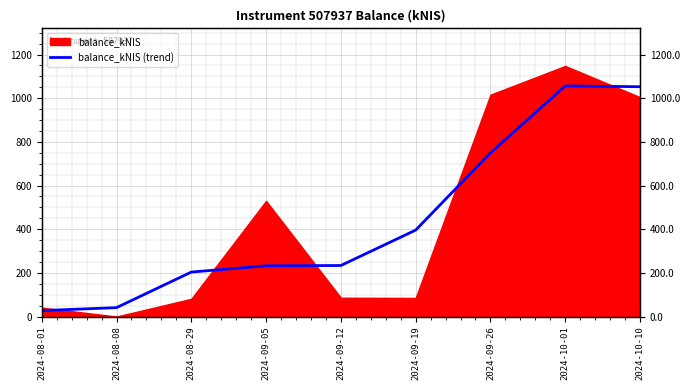

What is the label of the 9th point from the left?

2024-10-10